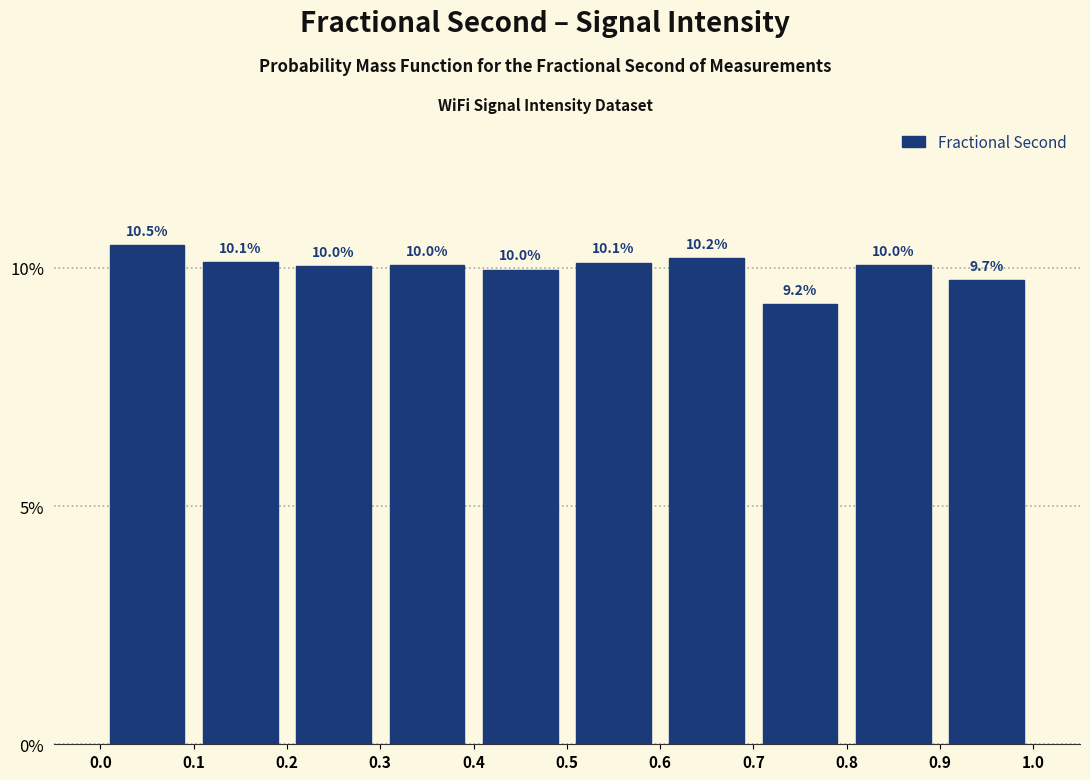

Over which range of the x-axis is the bar tallest?

0.0 to 0.1